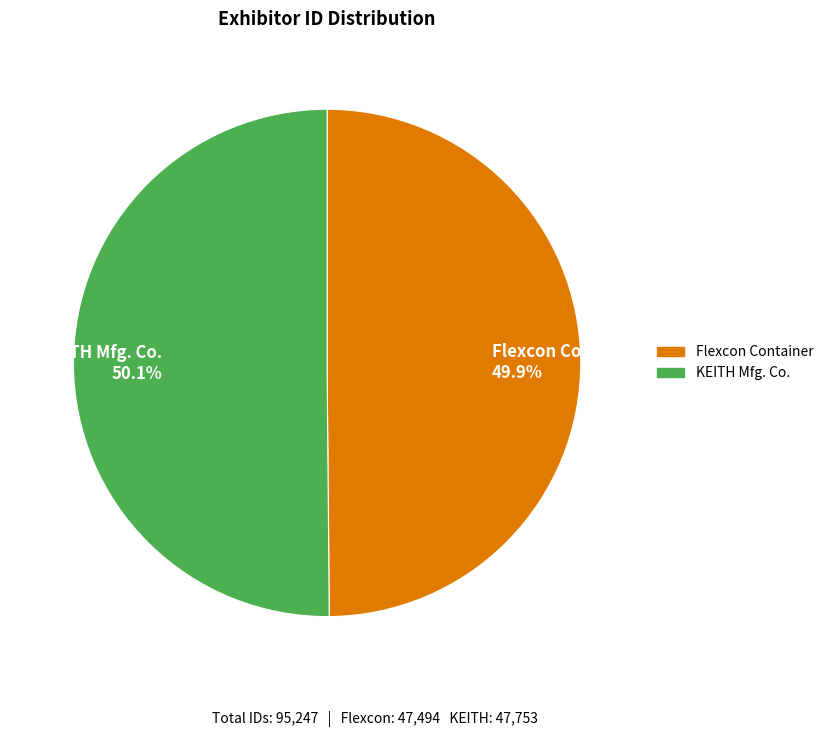

Combined, do Flexcon Container and KEITH Mfg. Co. account for over 50%?

Yes